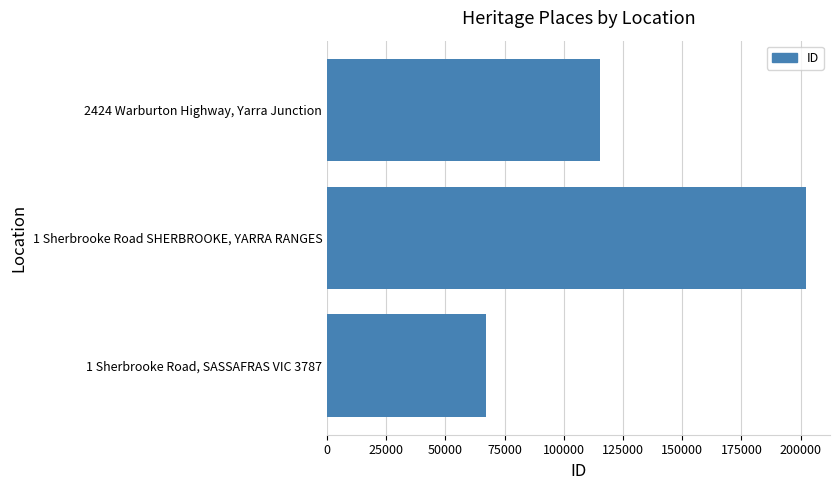

What is the minimum value shown in the chart?

67005